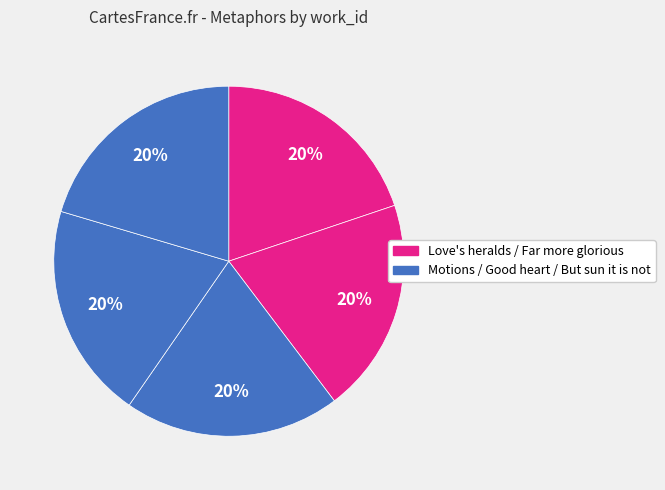

Is there a majority slice in this chart?

No